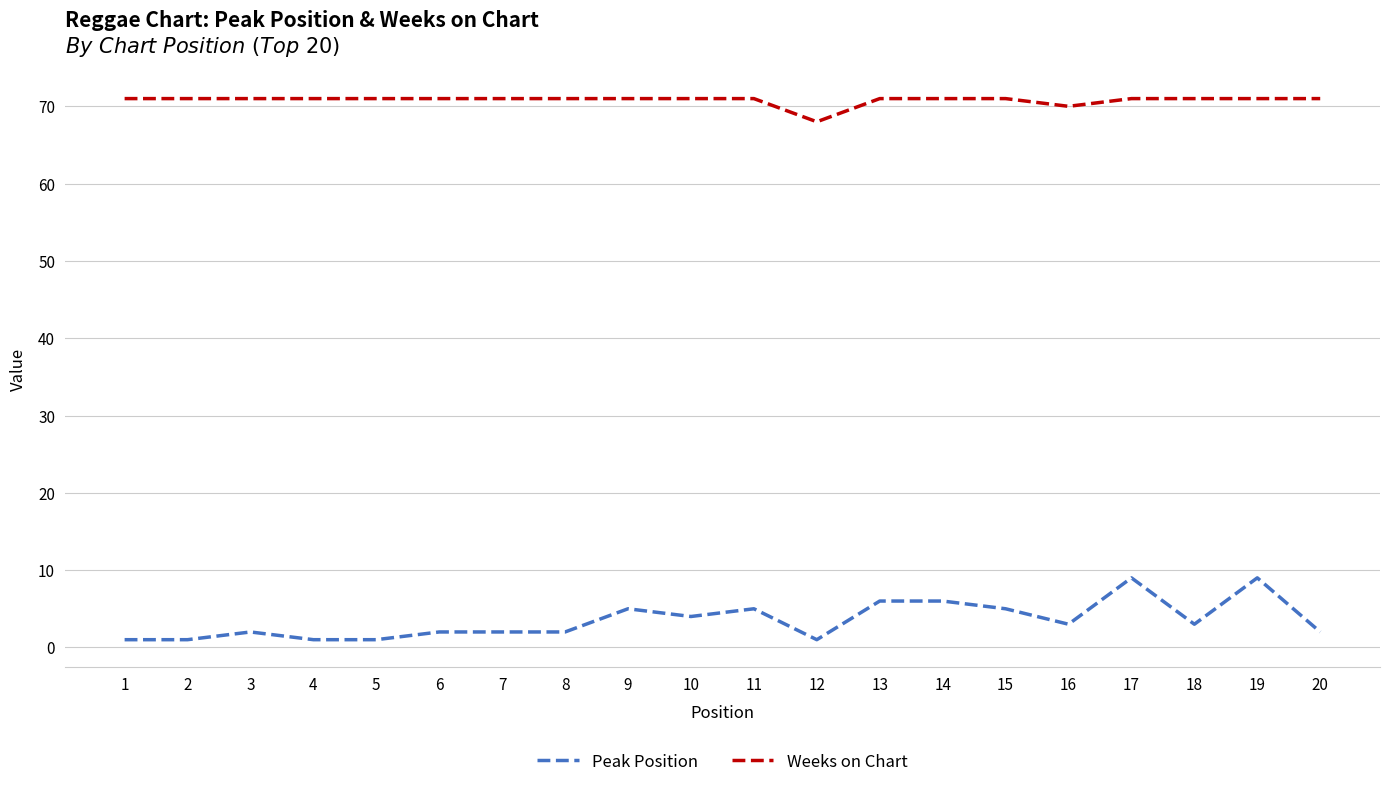

What are all the series names shown in the legend?

Peak Position, Weeks on Chart